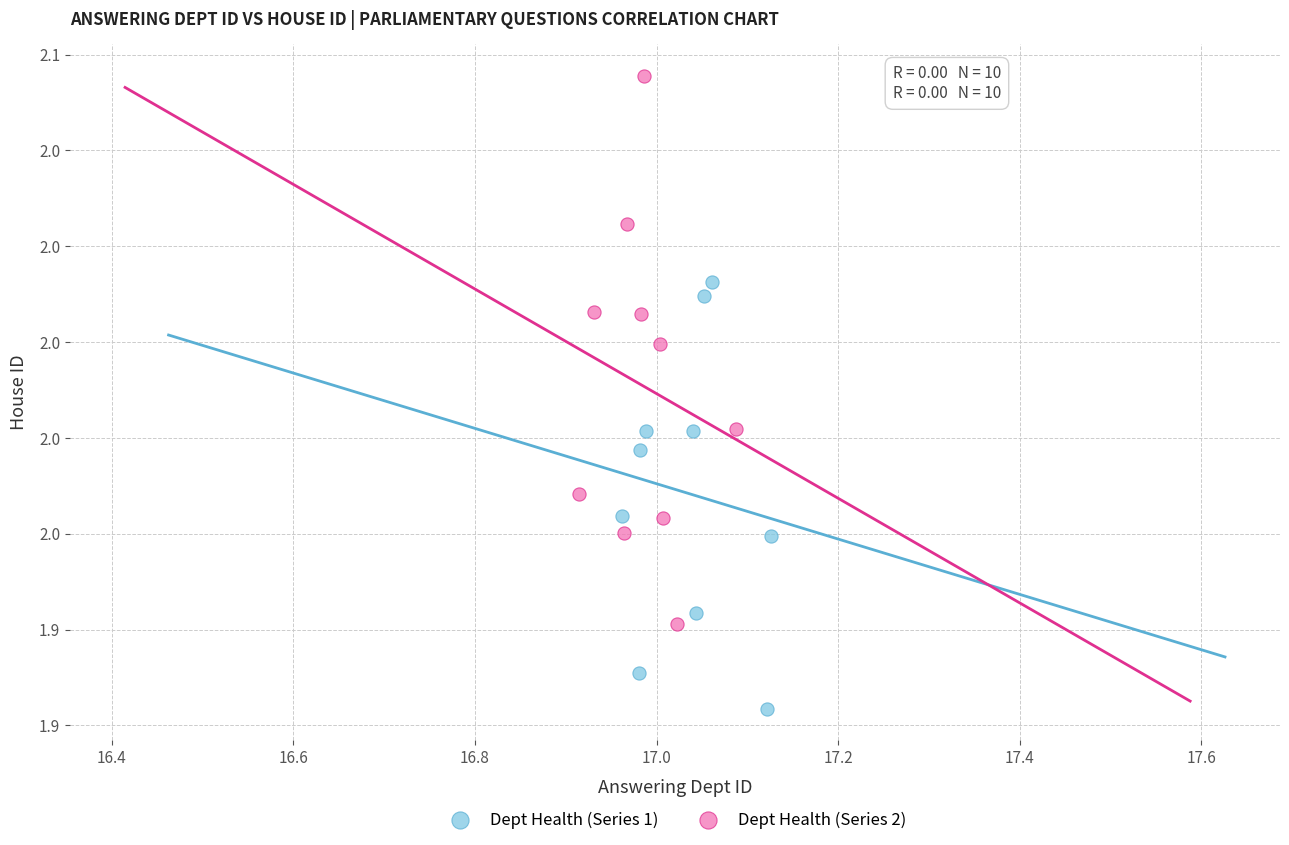

Which series reaches the minimum Y coordinate?

Dept Health (Series 1)